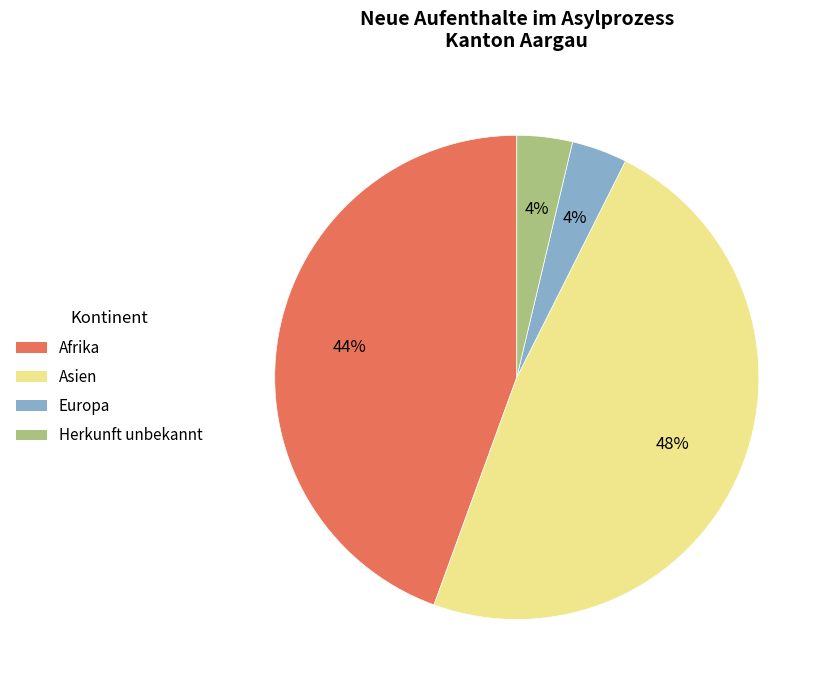

True or false: Europa accounts for 14% of the total.

False